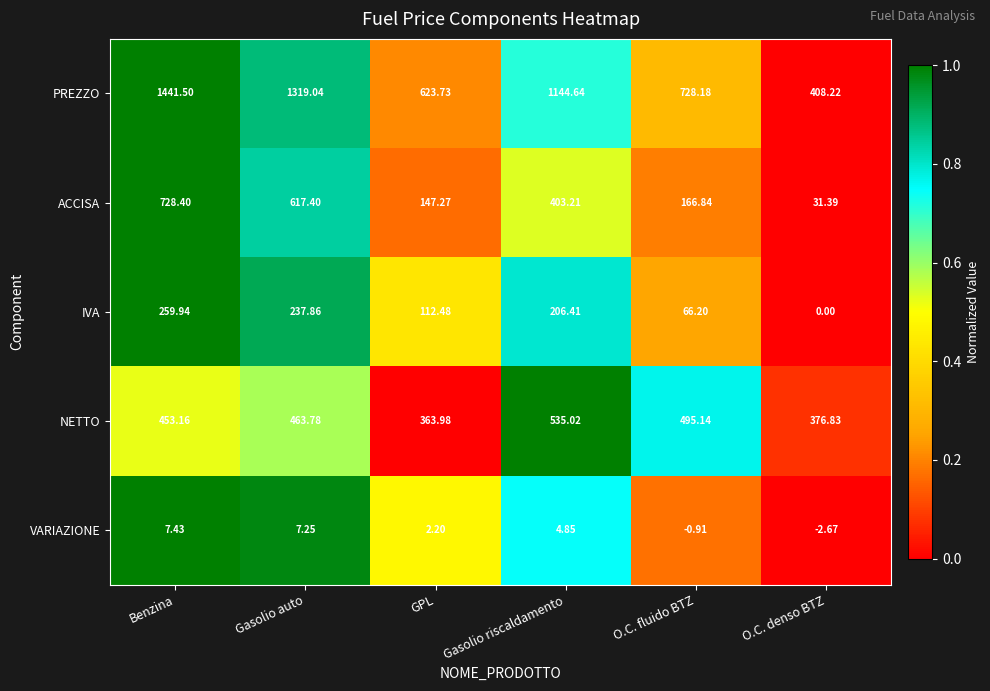

At GPL, list the series in order from smallest to largest.

VARIAZIONE, IVA, ACCISA, NETTO, PREZZO